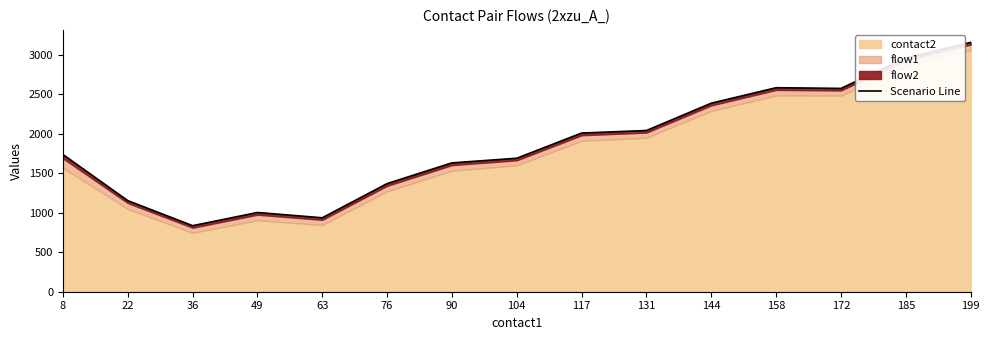

Reading left to right, transcribe all the data shown in this chart.

1737	1153	836	1003	936	1369	1631	1690	2009	2041	2387	2583	2574	2961	3157